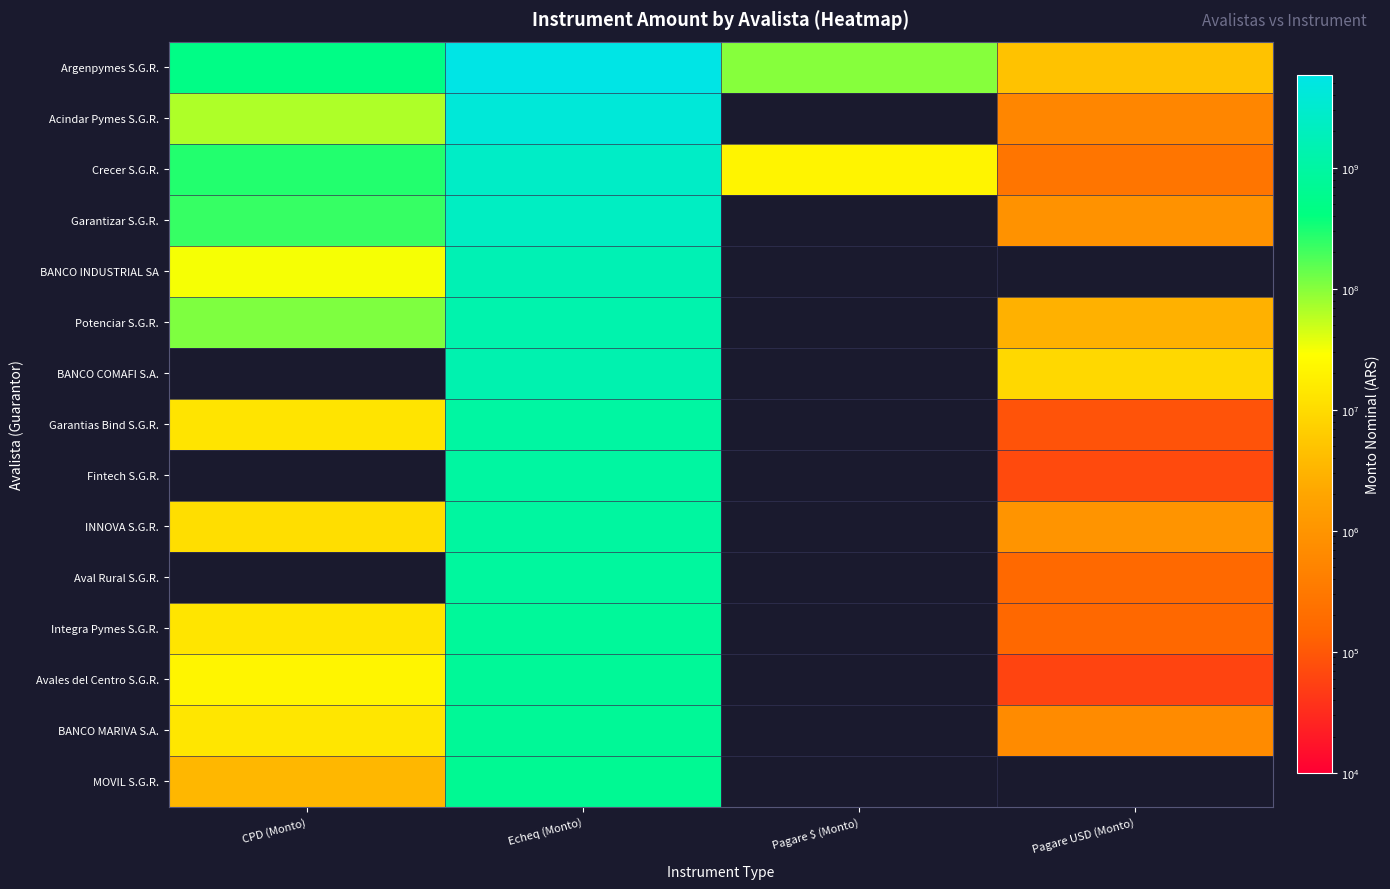

True or false: Garantizar S.G.R. has a value of 336385813.9 at CPD (Monto).

False